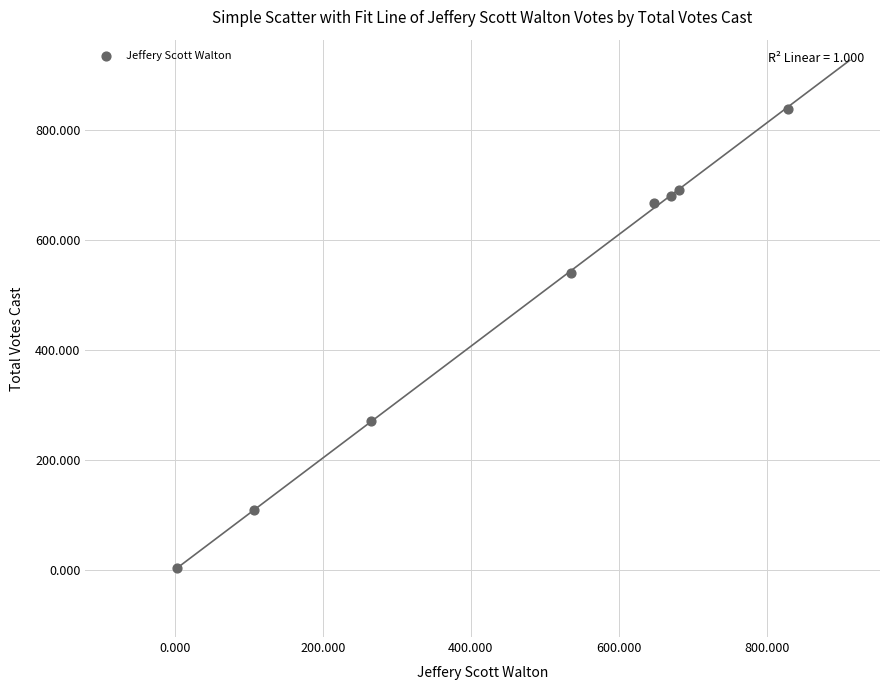

What is the average X value?

467